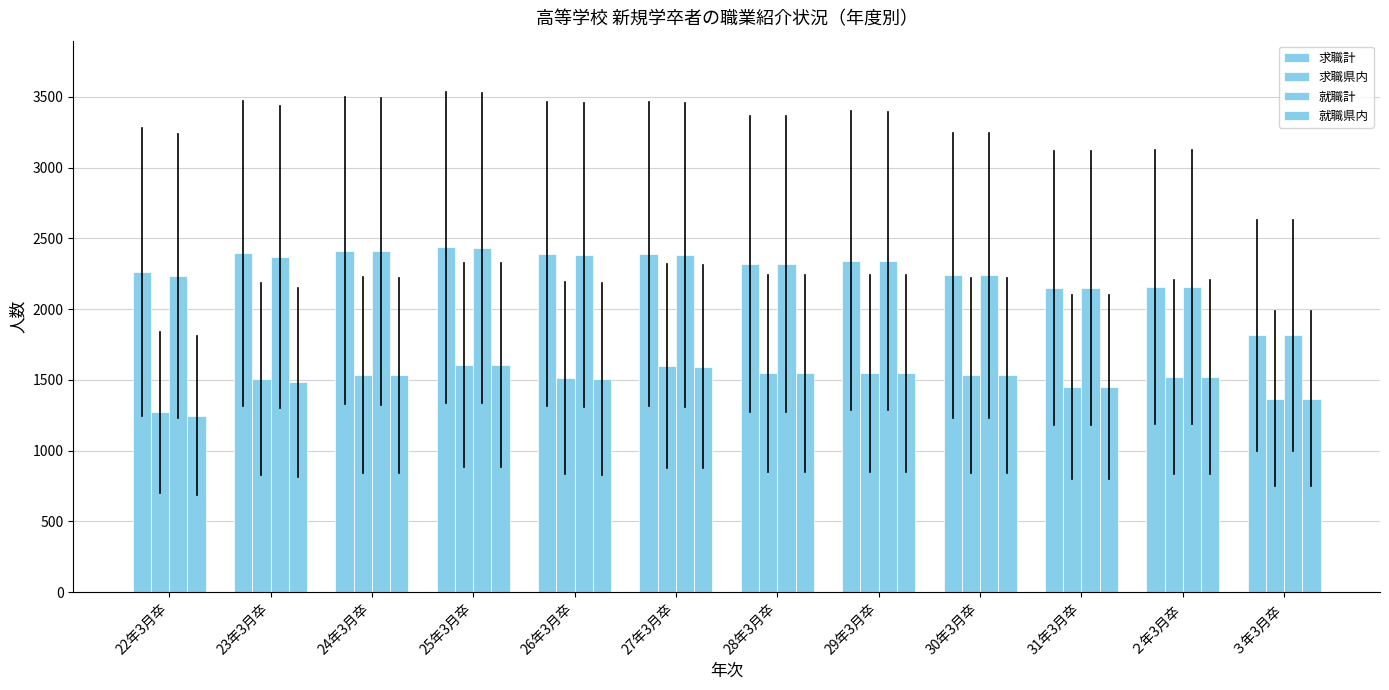

What is the difference between the maximum and minimum values in the 求職県内 series?

334